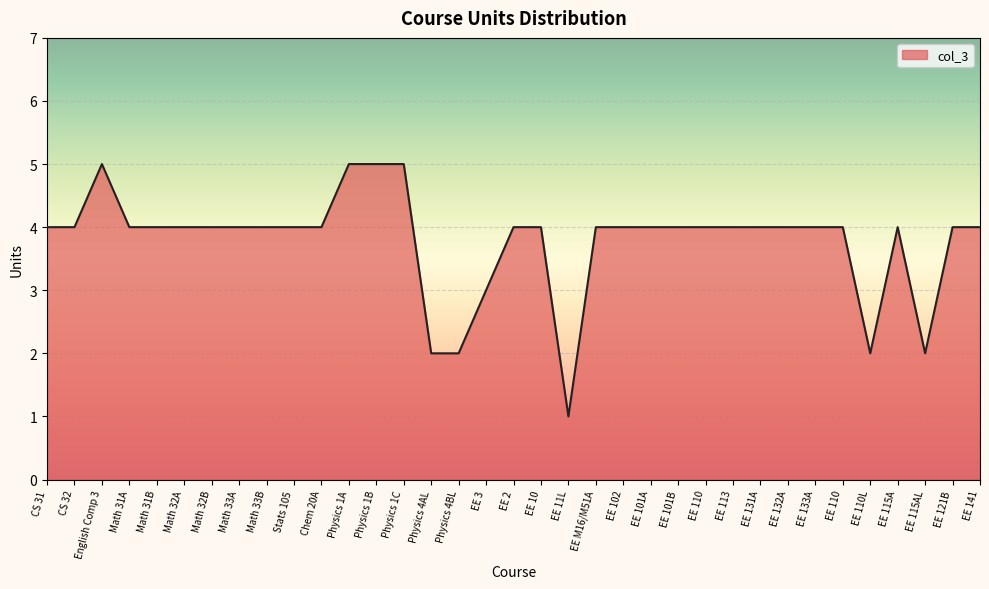

Which category has the highest value across all series?

English Comp 3